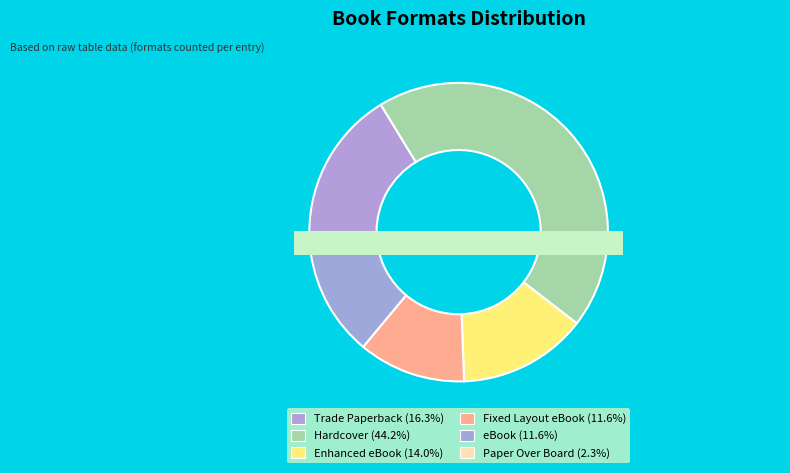

Does any single category account for the majority?

No